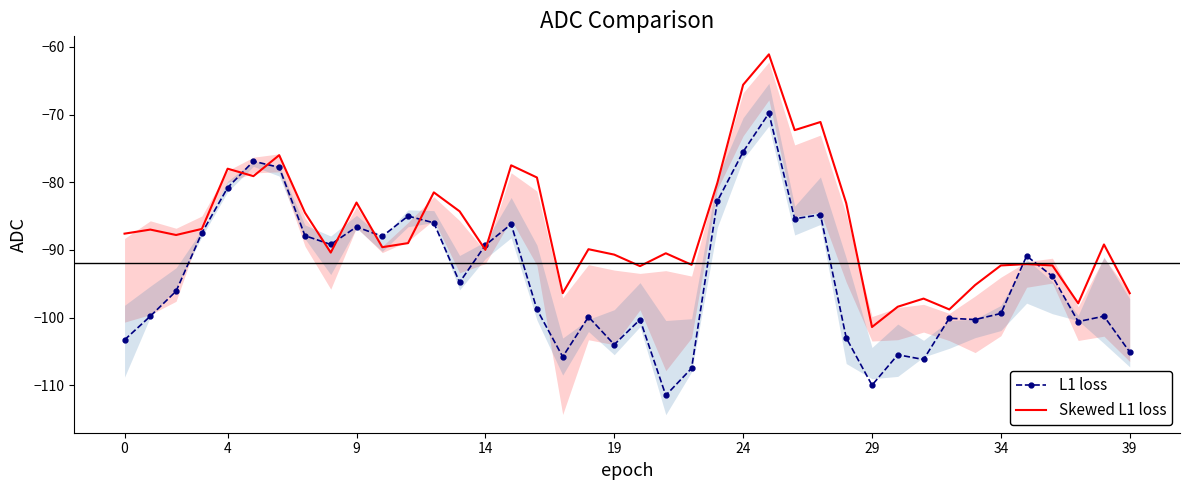

What are all the series names shown in the legend?

L1 loss, Skewed L1 loss